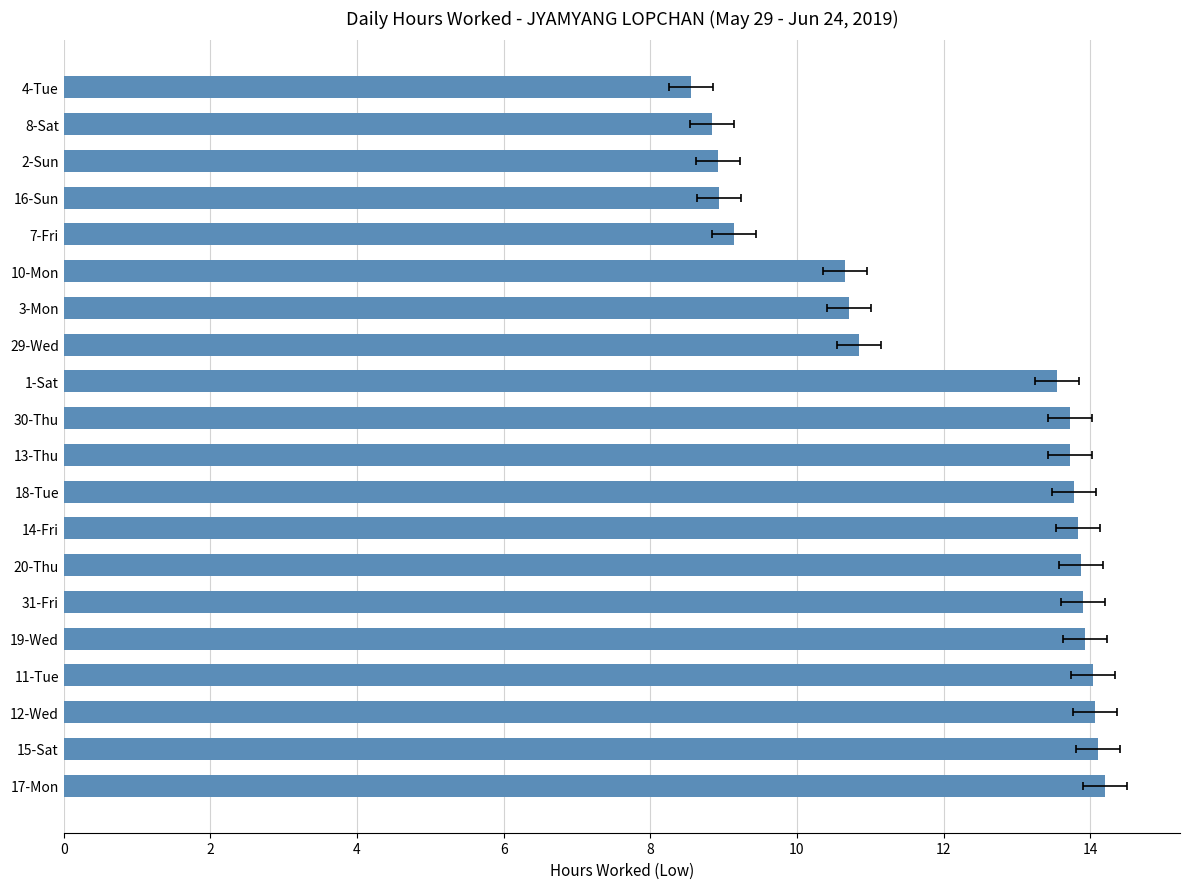

Approximately how many times larger is the value at 13-Thu compared to 31-Fri?

1.0